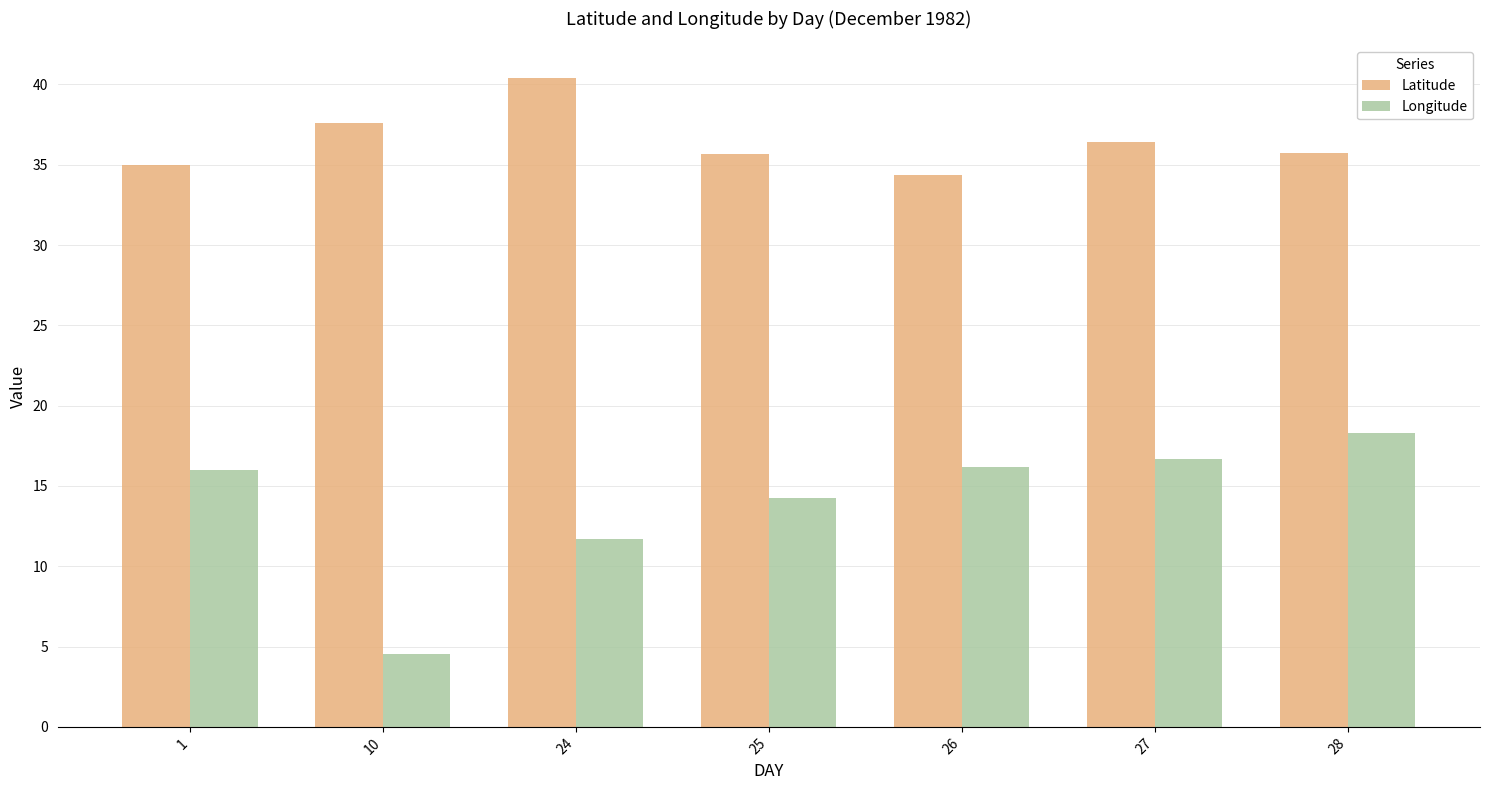

The Latitude series shows 61.5 at 1. True or false?

False